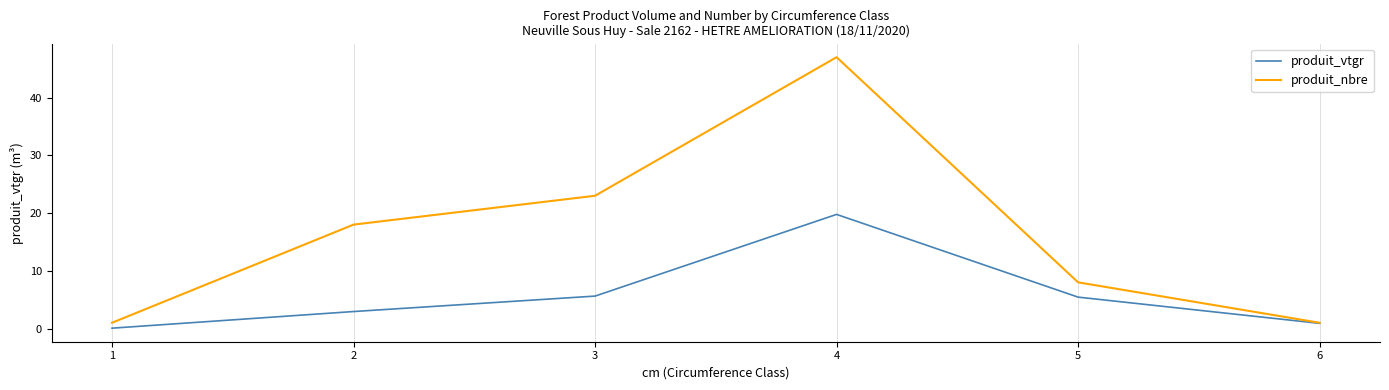

Rank the series at 4 from highest to lowest value.

produit_nbre, produit_vtgr